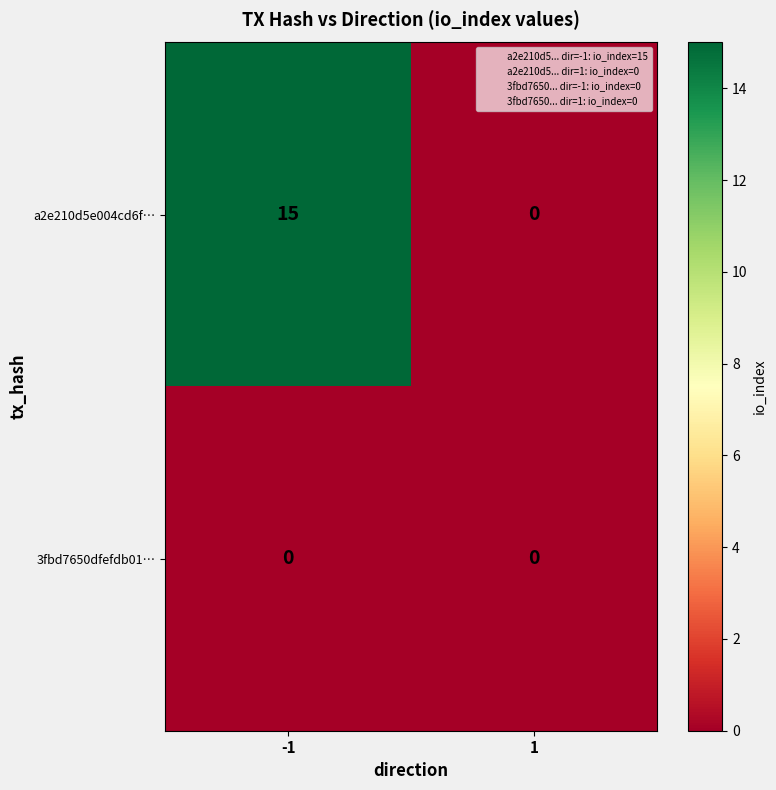

Which series has the widest spread of values?

a2e210d5e004cd6f…